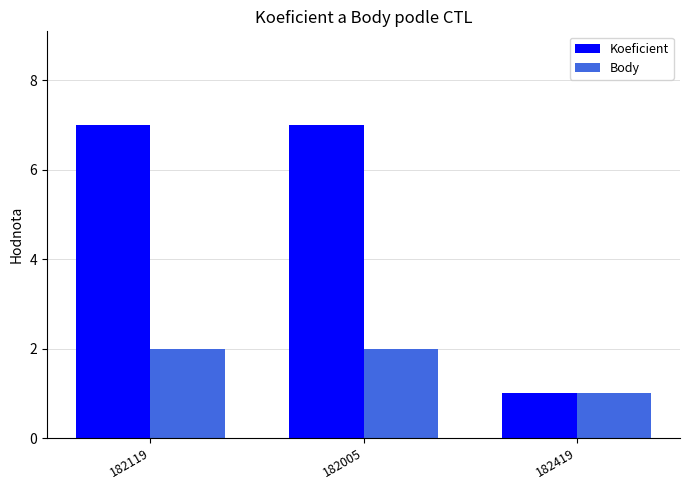

What are all the series names shown in the legend?

Koeficient, Body